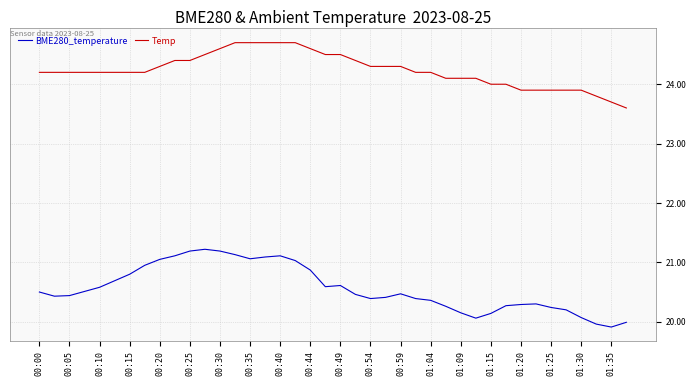

What is the difference between the maximum and minimum values in the Temp series?

1.1